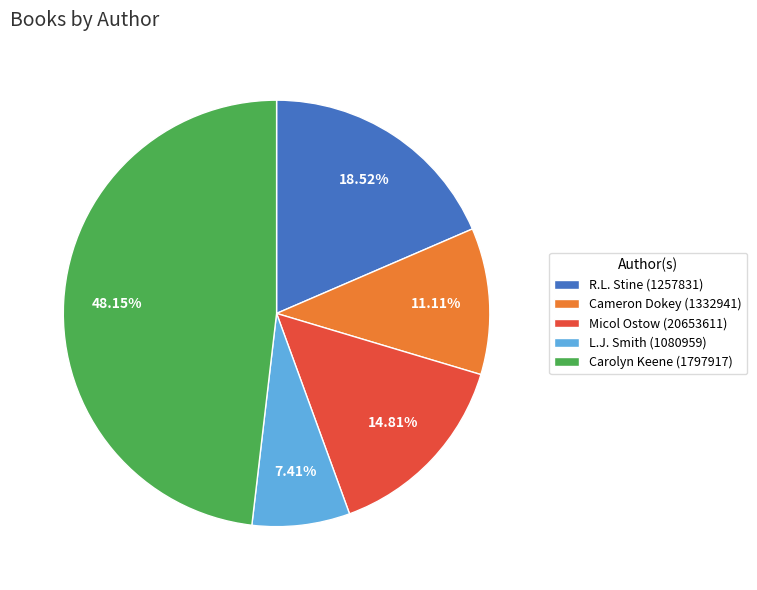

To the nearest percent, what portion does Cameron Dokey (1332941) represent?

11%